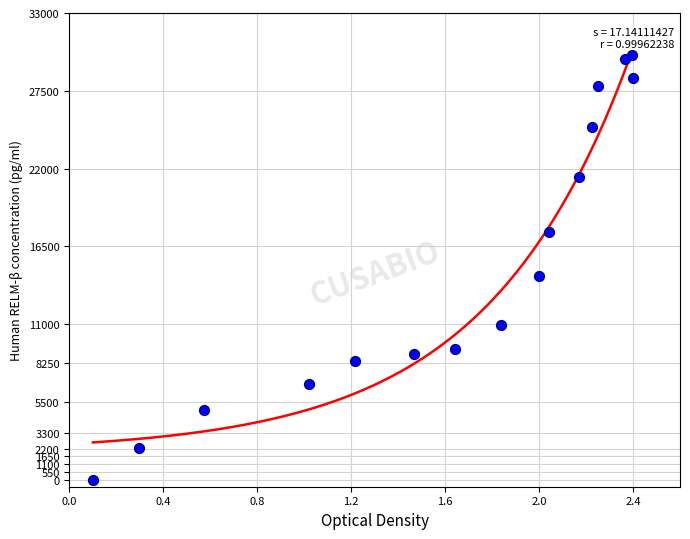

What Y value in the scatter plot is closest to 15000?

14395.8